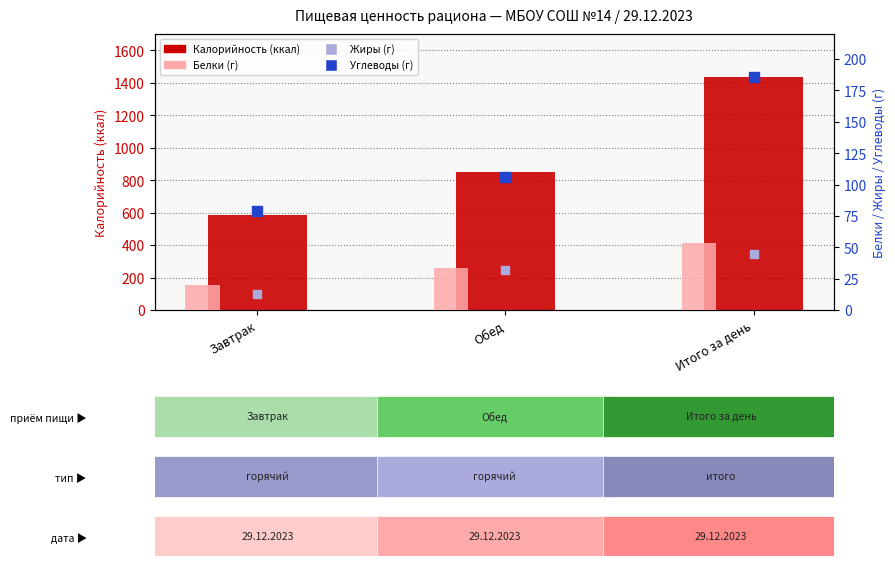

Which series has the largest total across all categories?

Калорийность